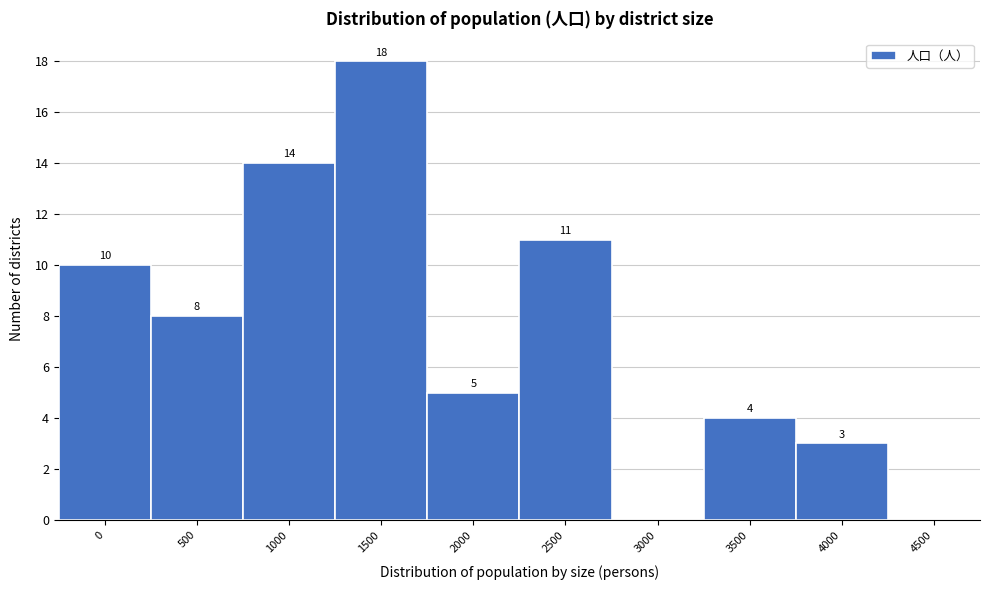

Reading right to left, transcribe all the data shown in this chart.

4500=0	4000=3	3500=4	3000=0	2500=11	2000=5	1500=18	1000=14	500=8	0=10